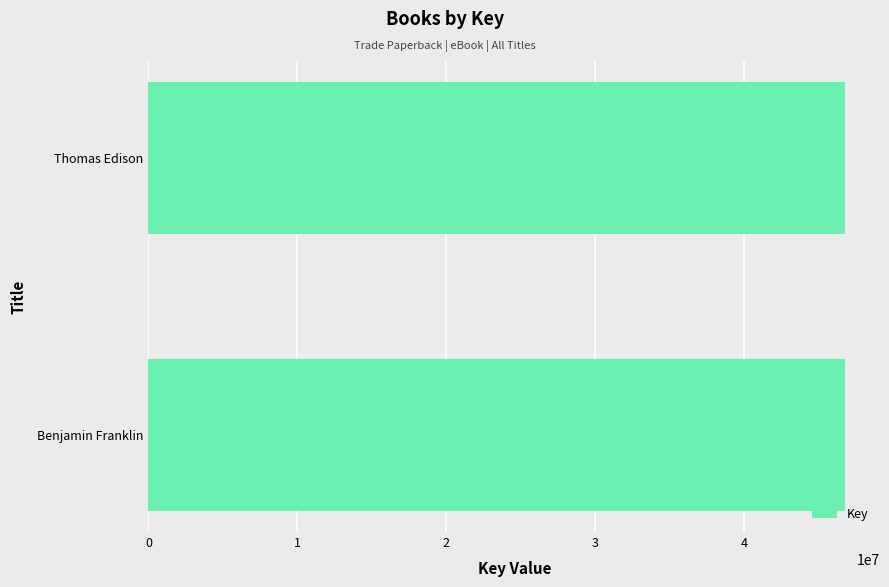

What is the ratio of the value at Thomas Edison to the value at Benjamin Franklin?

1.0